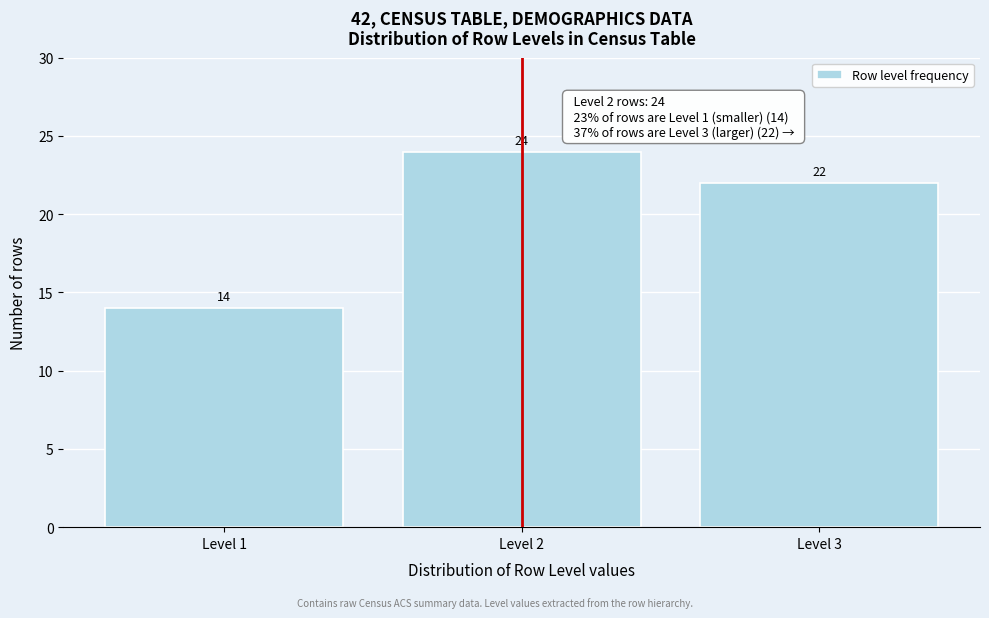

Reading left to right, transcribe all the data shown in this chart.

Level 1=14	Level 2=24	Level 3=22